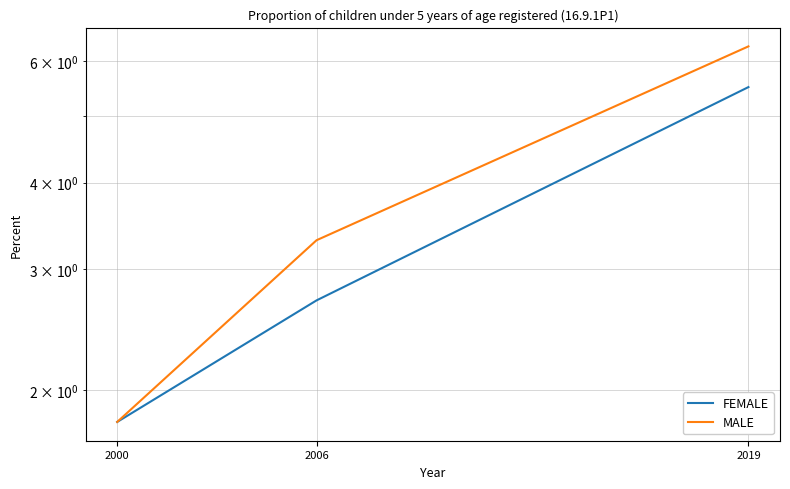

Rank the series by their average value, from highest to lowest.

MALE, FEMALE